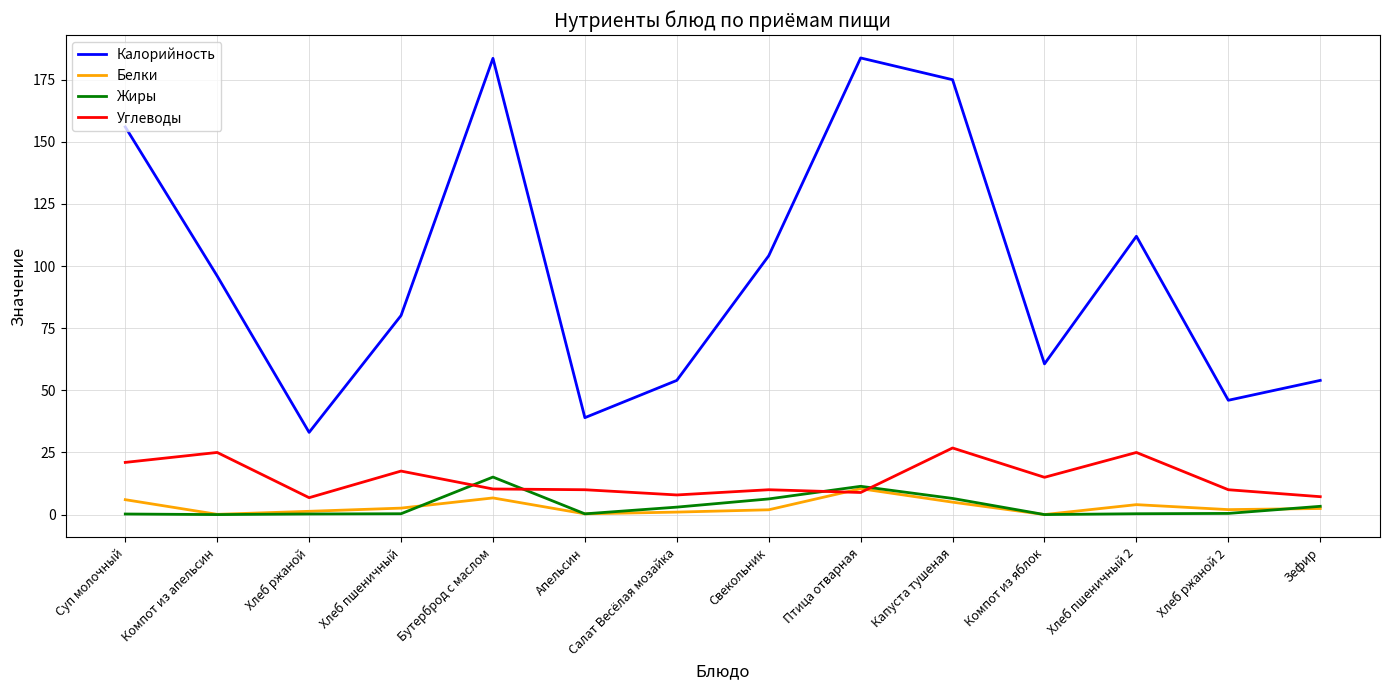

At which label does Калорийность reach its minimum?

Хлеб ржаной